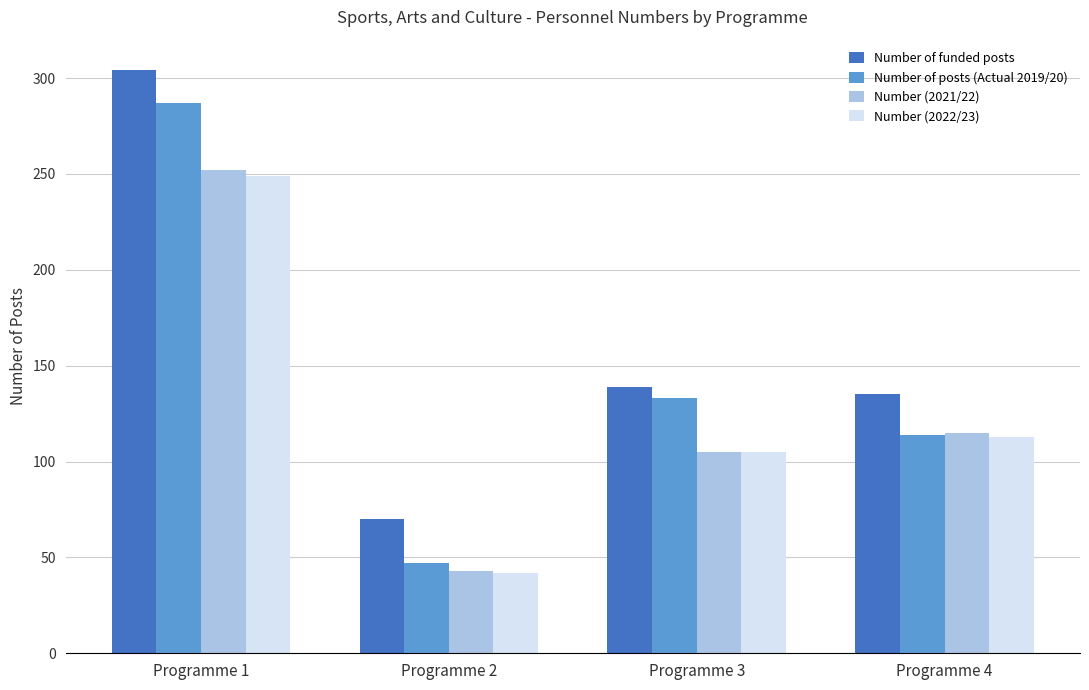

Rank the categories by Number of posts (Actual 2019/20) value from lowest to highest.

Programme 2, Programme 4, Programme 3, Programme 1